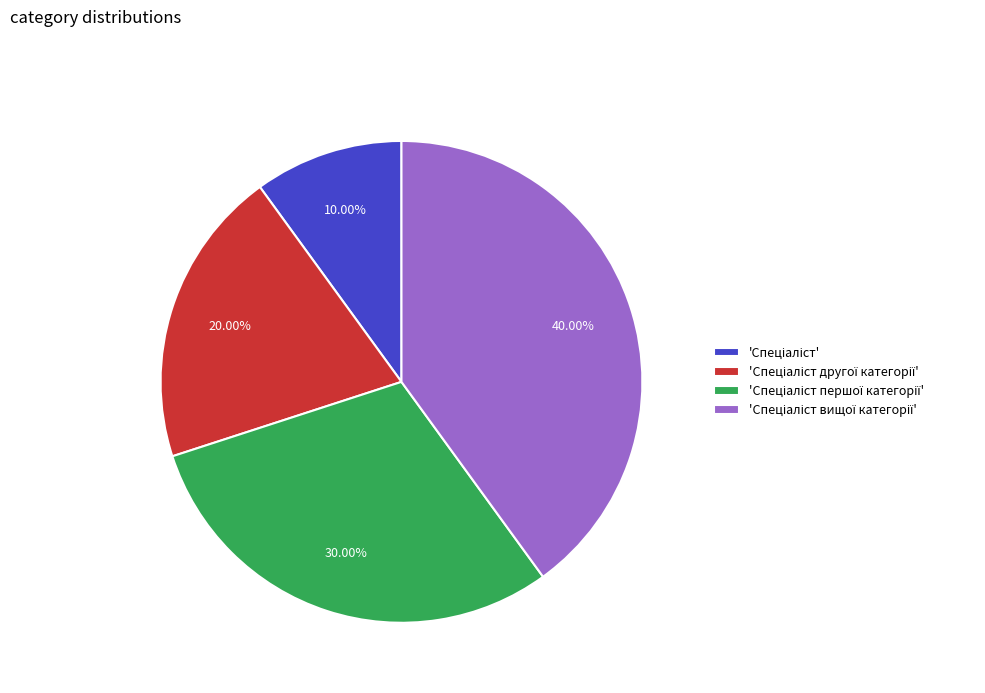

Does any single category account for the majority?

No